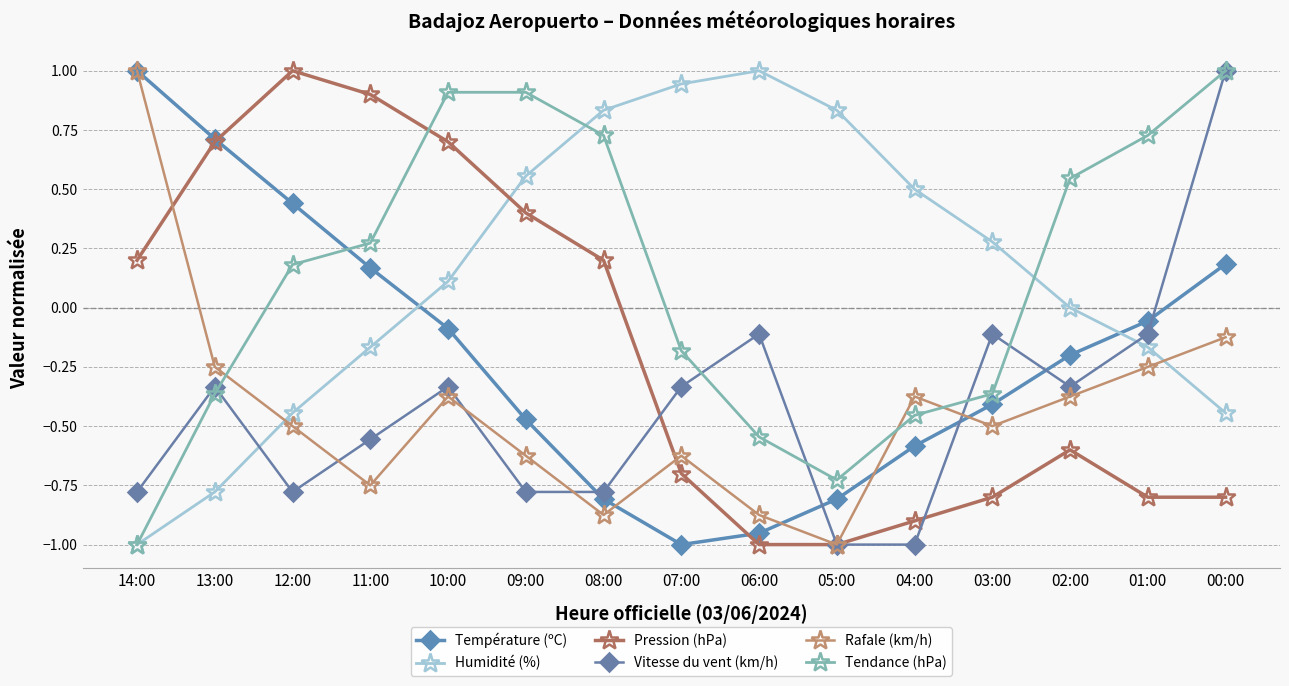

Where do Humidité (%) and Pression (hPa) first cross each other?

10:00 and 09:00